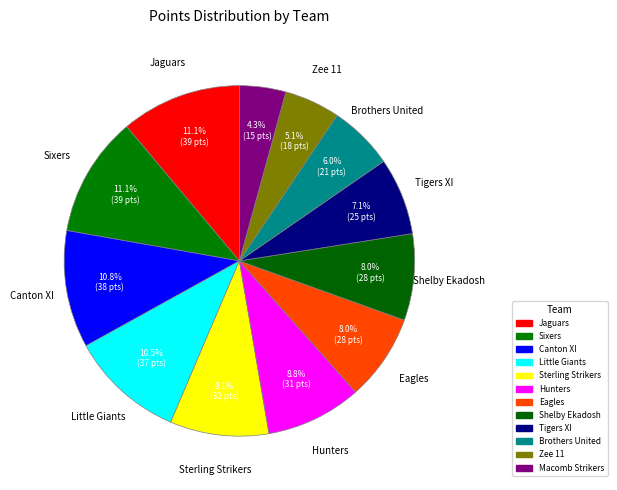

What is the ratio of the value at Macomb Strikers to the value at Brothers United?

0.7